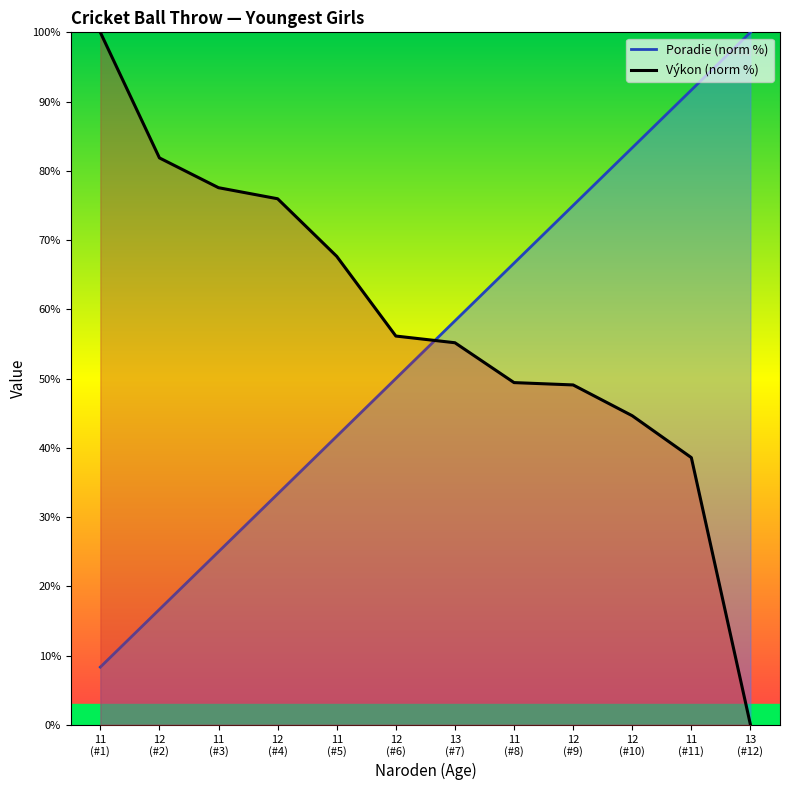

List the labels in order of value, smallest first.

13
(#12), 11
(#11), 12
(#10), 12
(#9), 11
(#8), 13
(#7), 12
(#6), 11
(#5), 12
(#4), 11
(#3), 12
(#2), 11
(#1)